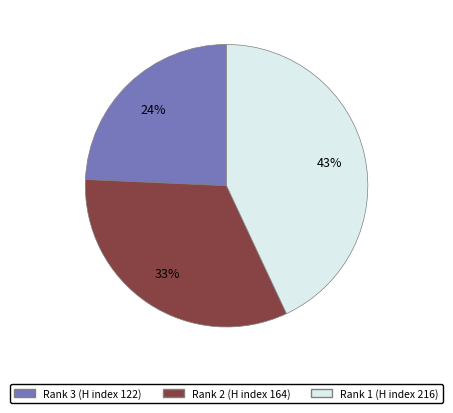

Is the sum of Rank 3 (H index 122) and Rank 2 (H index 164) greater than half?

Yes